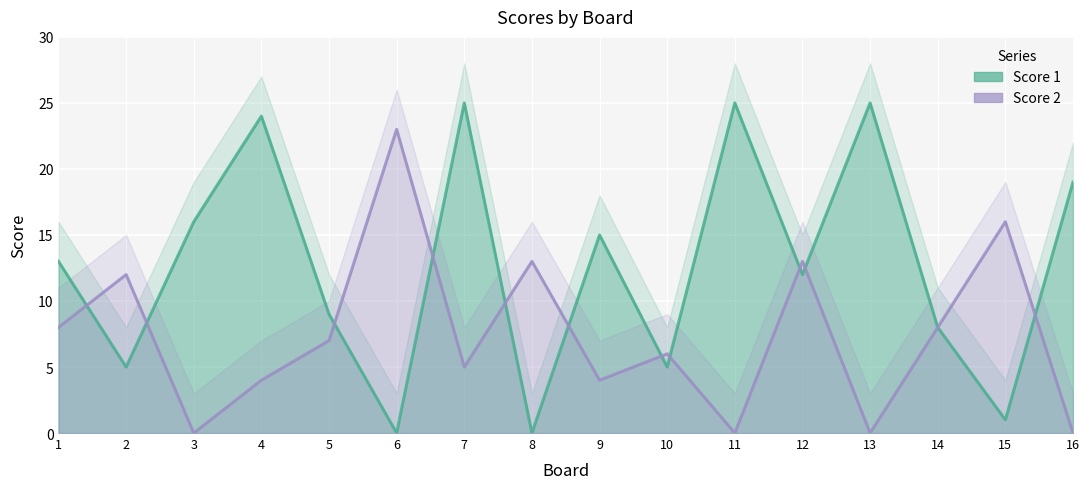

What is the value of the Score 2 point at the 1st from the left?

8